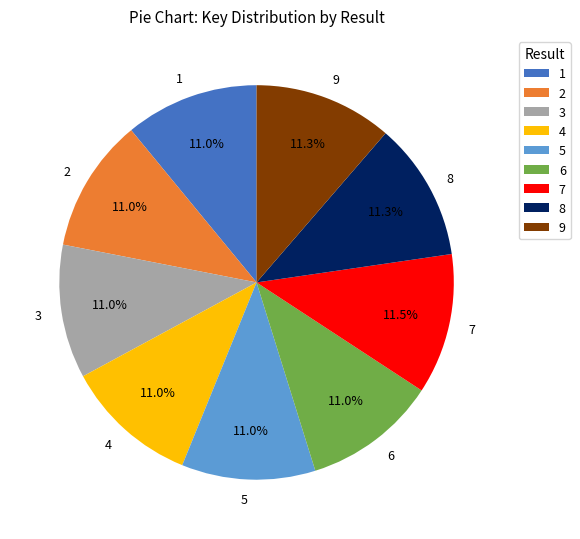

True or false: 2 accounts for 11% of the total.

True